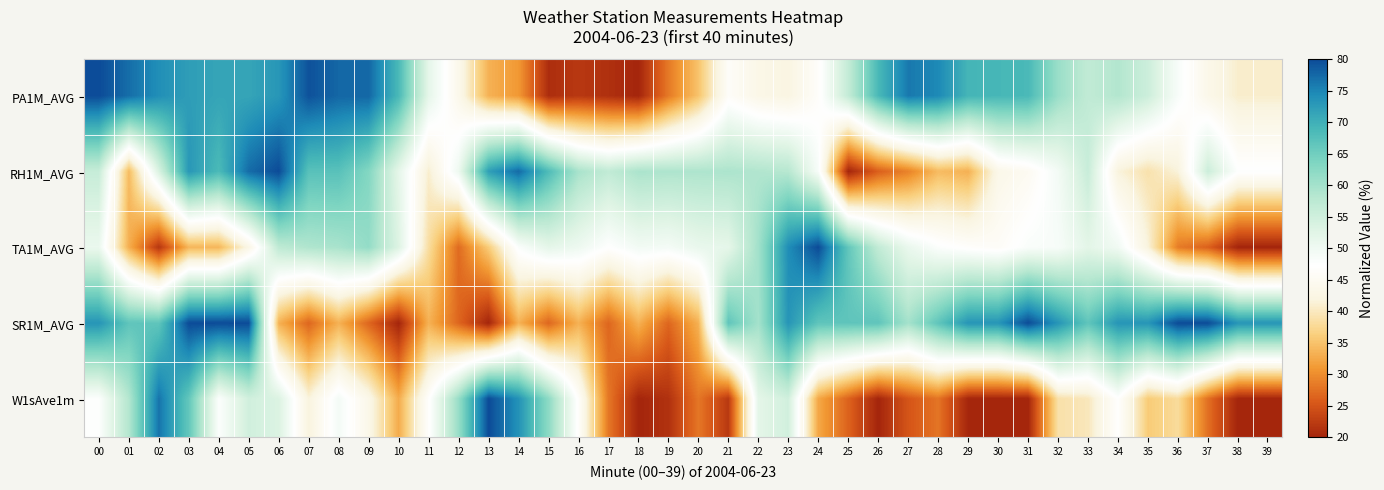

Reading left to right, transcribe all the data shown in this chart.

PA1M_AVG: 00=80.0	01=77.0	02=74.1	03=72.3	04=71.4	05=71.4	06=73.2	07=79.4	08=77.6	09=77.6	10=68.7	11=51.8	12=43.8	13=33.4	14=31.0	15=20.9	16=22.1	17=21.2	18=20.0	19=28.3	20=35.1	21=46.1	22=43.2	23=42.3	24=46.4	25=56.5	26=68.7	27=76.1	28=74.7	29=69.3	30=69.0	31=68.7	32=61.0	33=56.8	34=58.6	35=55.3	36=48.5	37=43.5	38=40.8	39=40.8
RH1M_AVG: 00=56.1	01=34.3	02=53.6	03=73.1	04=68.5	05=77.2	06=80.0	07=67.3	08=67.3	09=63.2	10=51.8	11=40.9	12=50.3	13=72.1	14=77.4	15=68.3	16=59.6	17=56.8	18=59.4	19=59.1	20=59.1	21=59.2	22=58.7	23=58.1	24=48.6	25=20.0	26=26.0	27=29.0	28=34.3	29=33.3	30=43.3	31=45.0	32=49.4	33=55.9	34=41.7	35=39.0	36=41.6	37=55.5	38=47.5	39=47.5
TA1M_AVG: 00=50.9	01=33.1	02=21.9	03=33.8	04=33.8	05=42.8	06=57.2	07=58.9	08=59.5	09=61.6	10=53.1	11=38.3	12=27.1	13=36.0	14=48.0	15=51.9	16=50.4	17=47.3	18=49.6	19=49.2	20=51.1	21=51.7	22=60.2	23=74.2	24=80.0	25=66.4	26=56.7	27=51.0	28=47.9	29=46.7	30=46.0	31=48.2	32=48.6	33=52.1	34=49.8	35=41.7	36=28.5	37=26.2	38=20.0	39=20.0
SR1M_AVG: 00=73.3	01=66.7	02=66.7	03=80.0	04=80.0	05=80.0	06=33.3	07=26.7	08=33.3	09=26.7	10=20.0	11=33.3	12=26.7	13=20.0	14=33.3	15=26.7	16=33.3	17=26.7	18=33.3	19=26.7	20=33.3	21=66.7	22=60.0	23=73.3	24=66.7	25=66.7	26=66.7	27=60.0	28=66.7	29=73.3	30=73.3	31=80.0	32=73.3	33=66.7	34=73.3	35=73.3	36=80.0	37=80.0	38=73.3	39=73.3
W1sAve1m: 00=47.6	01=58.5	02=76.5	03=66.3	04=47.9	05=54.8	06=53.3	07=41.7	08=49.2	09=43.4	10=32.8	11=46.8	12=61.3	13=80.0	14=73.7	15=62.2	16=46.5	17=28.1	18=20.0	19=21.4	20=28.1	21=22.1	22=51.9	23=54.8	24=32.4	25=26.3	26=20.0	27=25.1	28=27.9	29=20.1	30=20.0	31=20.0	32=38.8	33=39.8	34=47.0	35=35.9	36=38.0	37=27.5	38=20.0	39=20.0